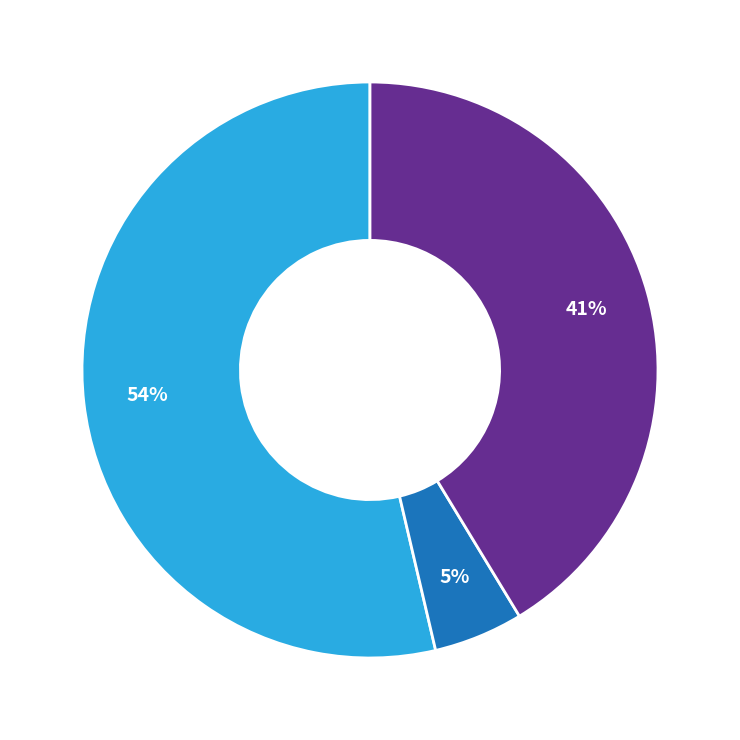

Is there any slice that represents more than half of the pie?

Yes